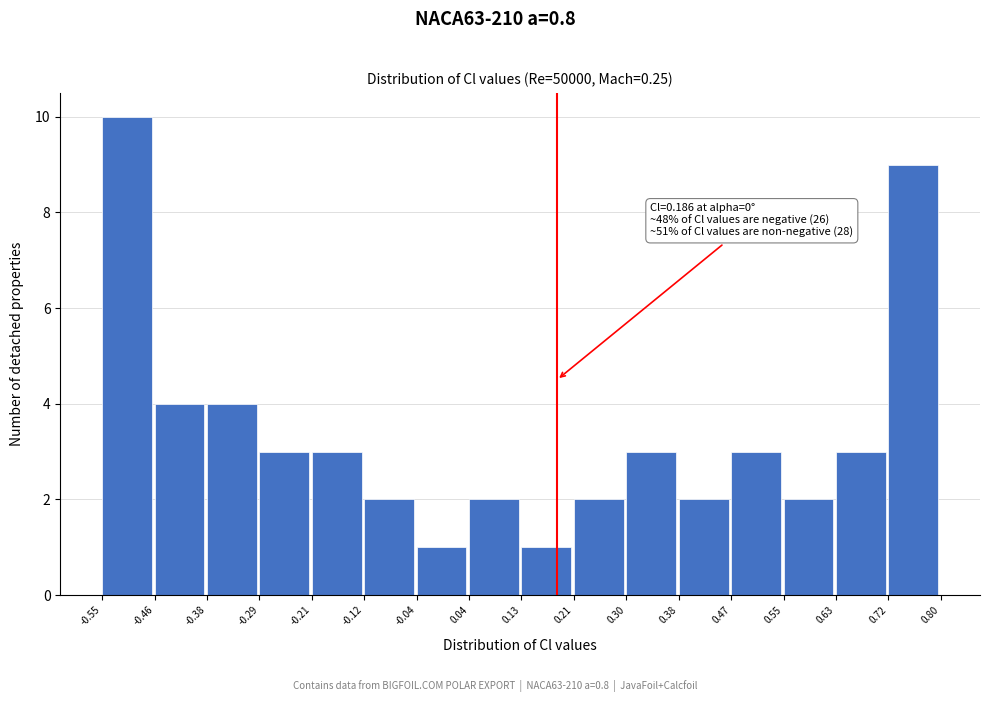

Which range on the x-axis has the tallest bar?

-0.55 to -0.46